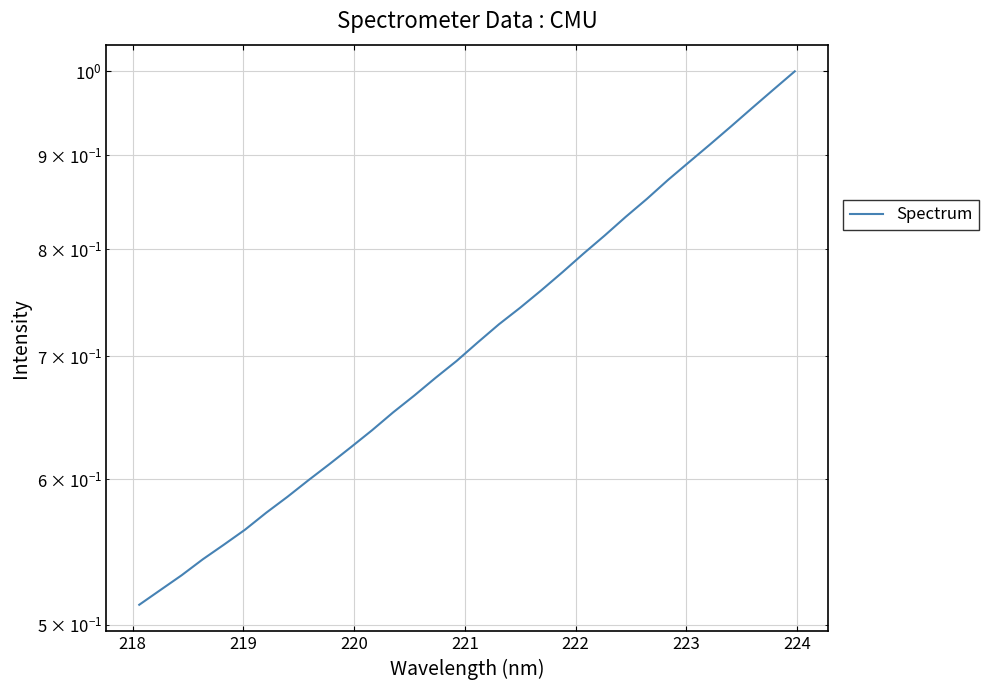

Does the chart have visible grid lines?

Yes